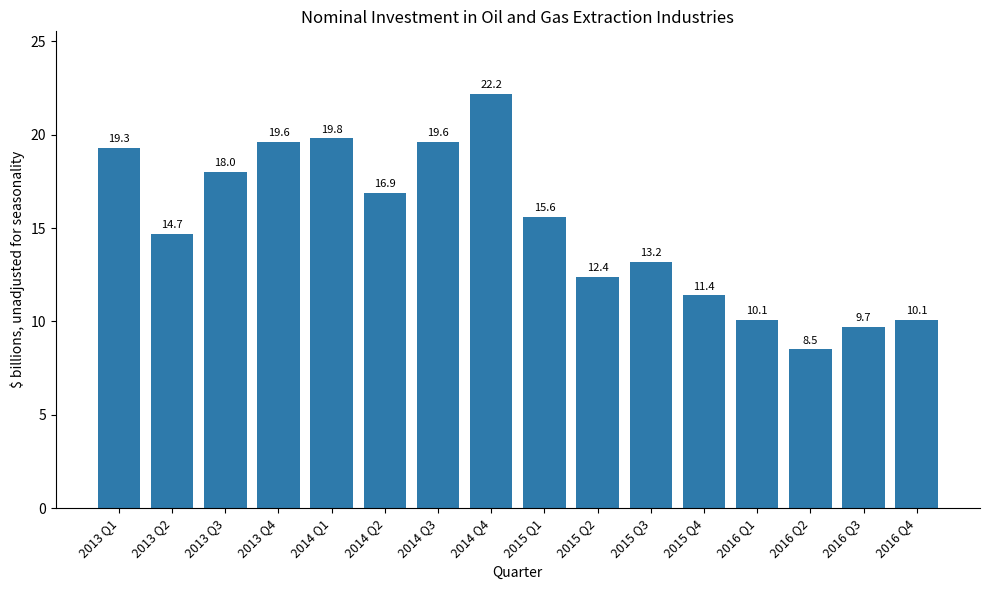

Is it true that the value at 2016 Q4 is 10.1?

True